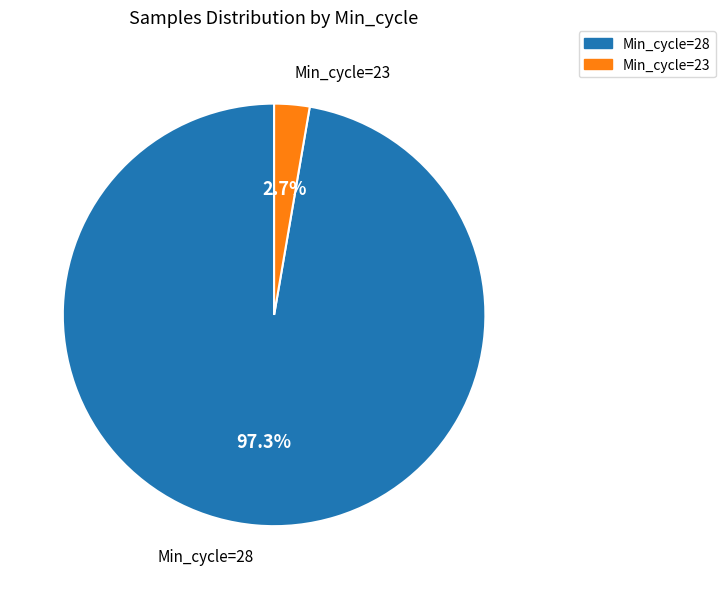

Which has a higher value, Min_cycle=28 or Min_cycle=23?

Min_cycle=28